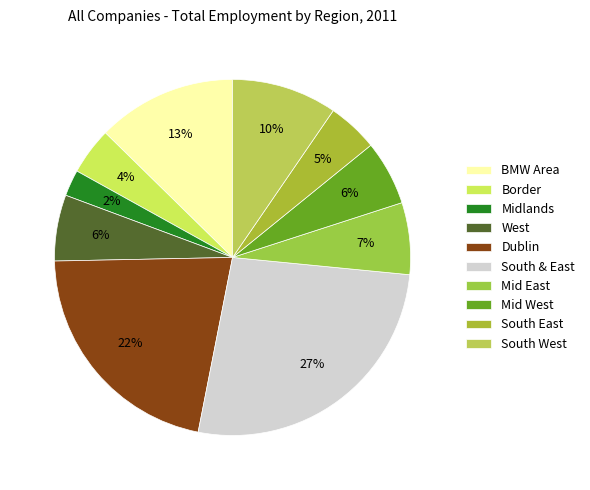

To the nearest percent, what is the average slice percentage?

10%